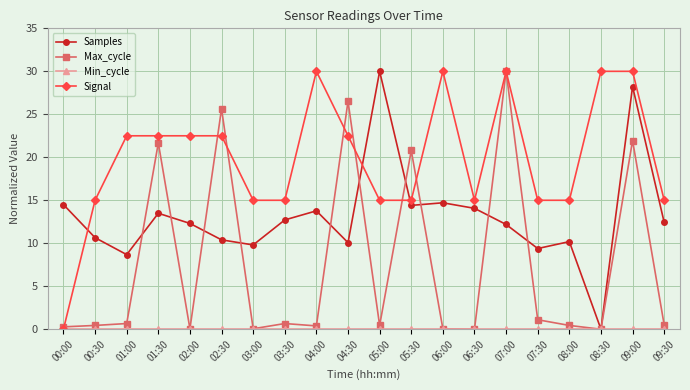

Which series has the largest total across all categories?

Signal